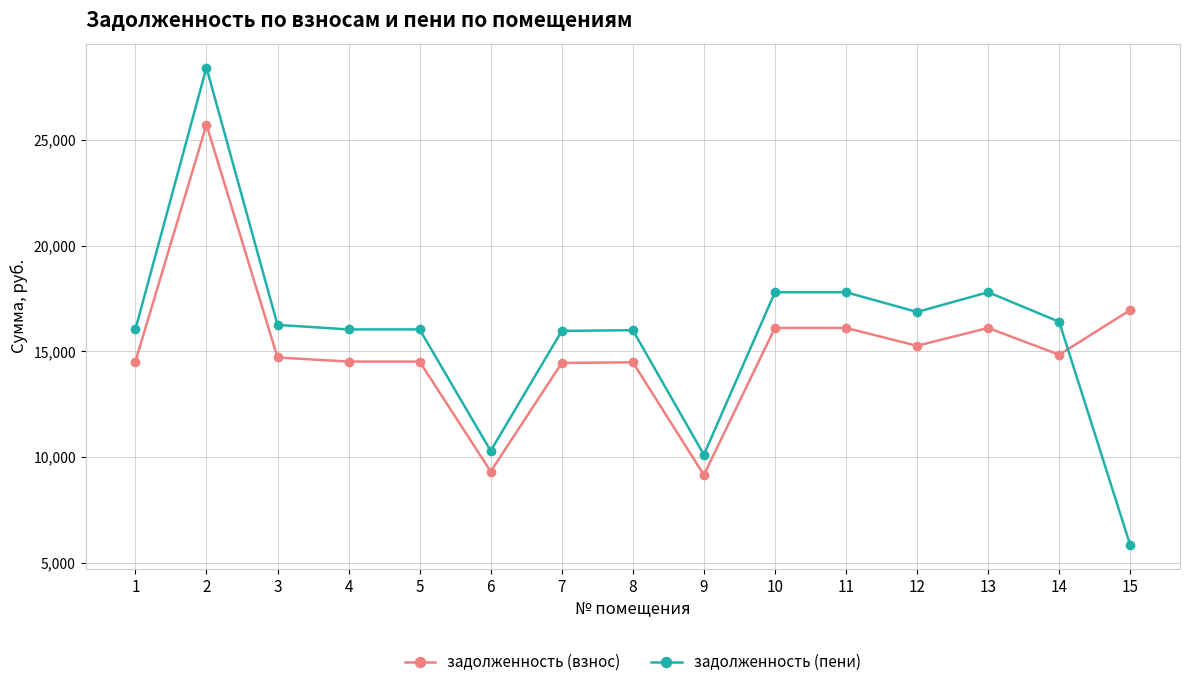

Which category has the highest value in the задолженность (пени) series?

2